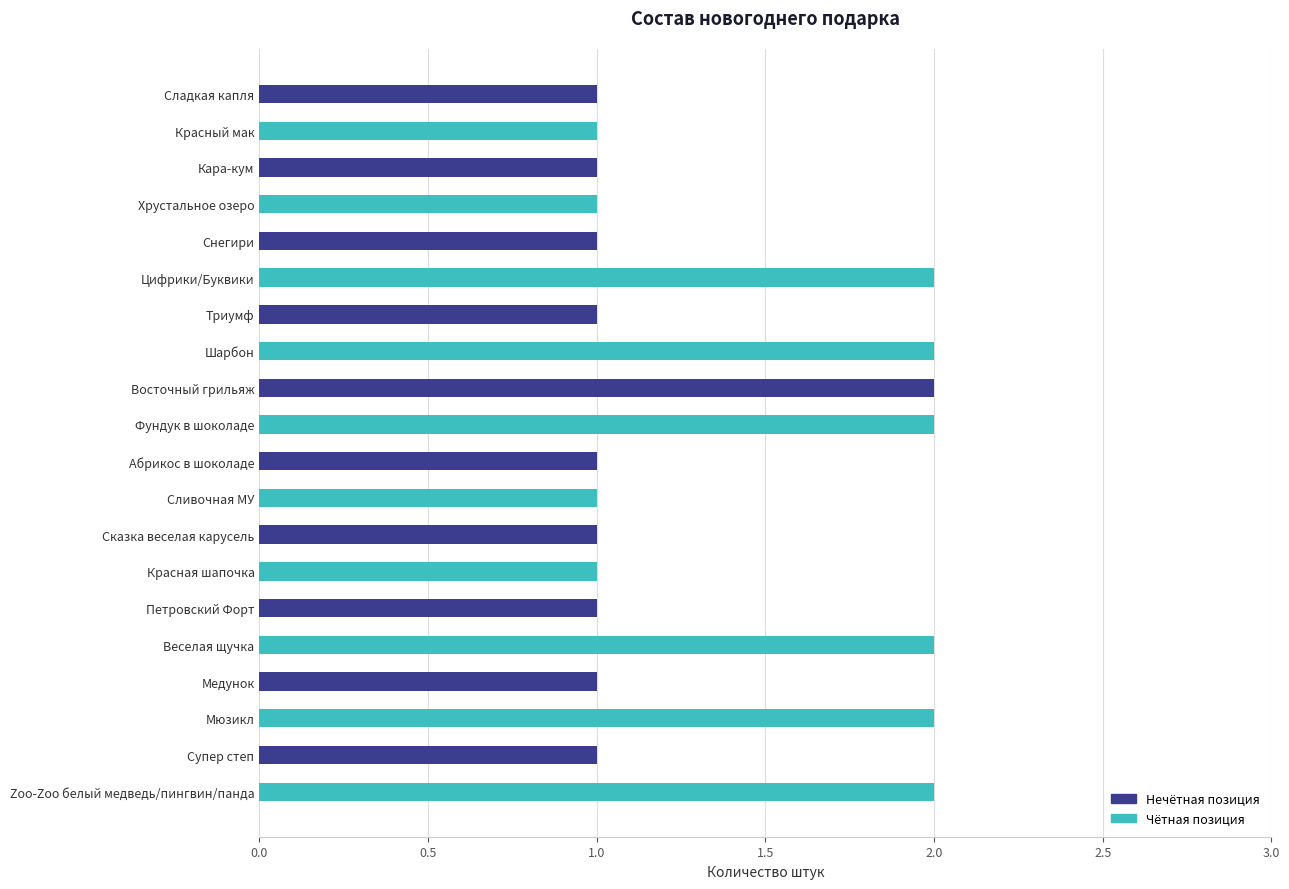

What is the sum of all values?

27